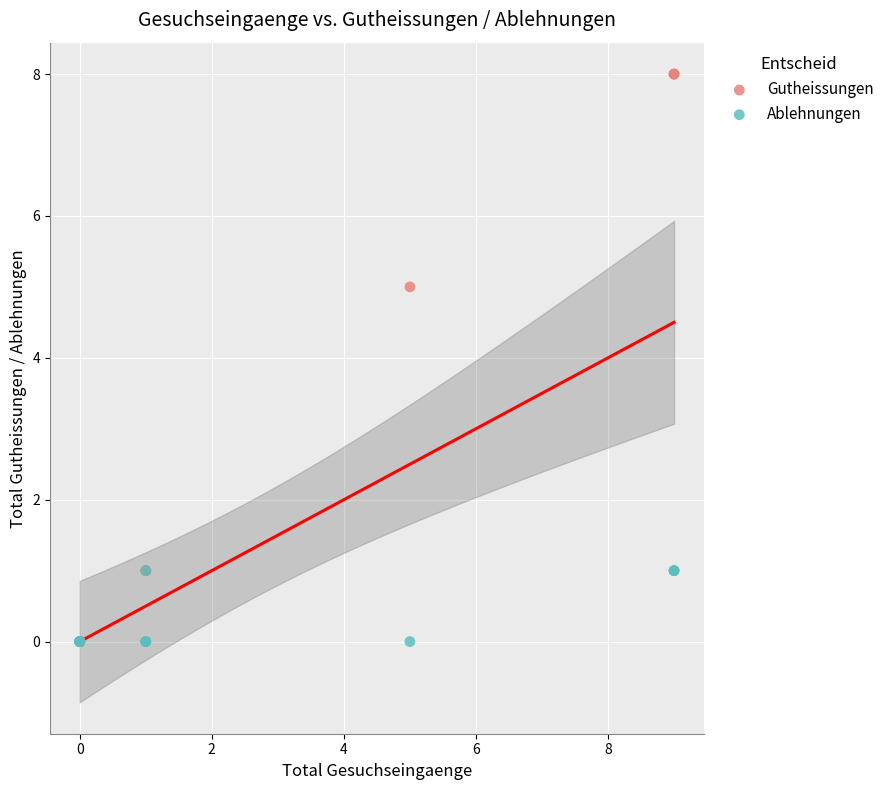

In the Gutheissungen series, what Y value is closest to 4?

5